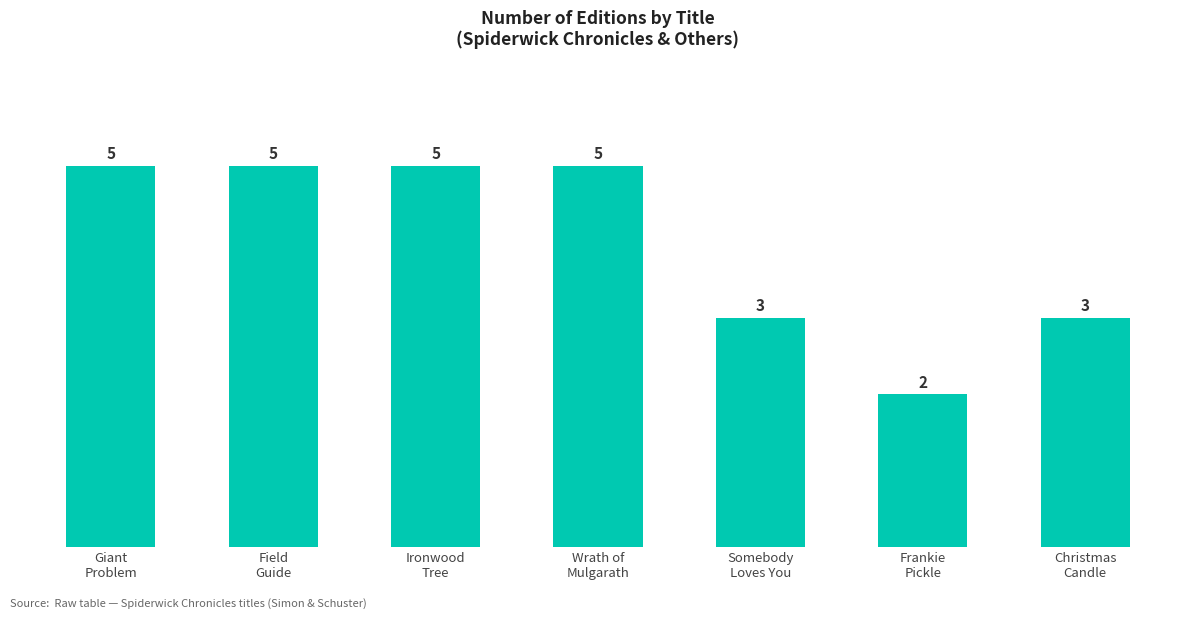

Reading right to left, list all the values displayed in this chart.

3	2	3	5	5	5	5